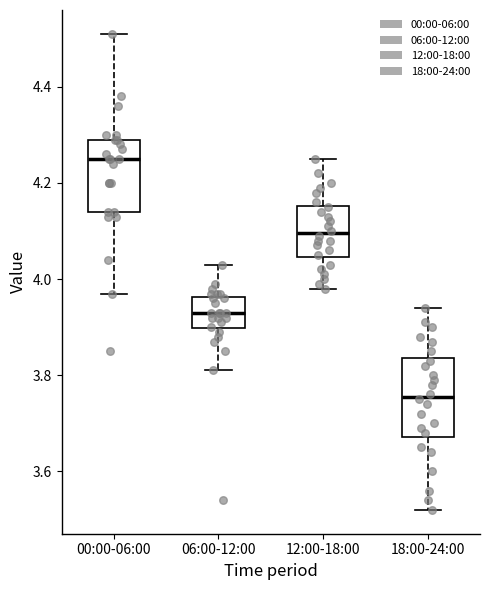

Which box has the lowest median line?

18:00-24:00